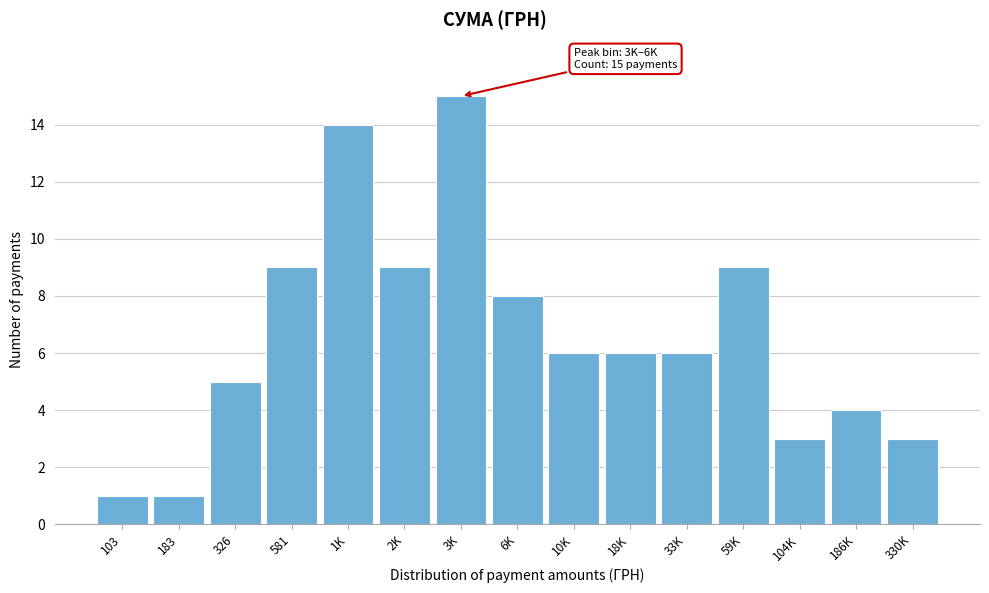

Reading right to left, extract all data points from this chart.

3	4	3	9	6	6	6	8	15	9	14	9	5	1	1